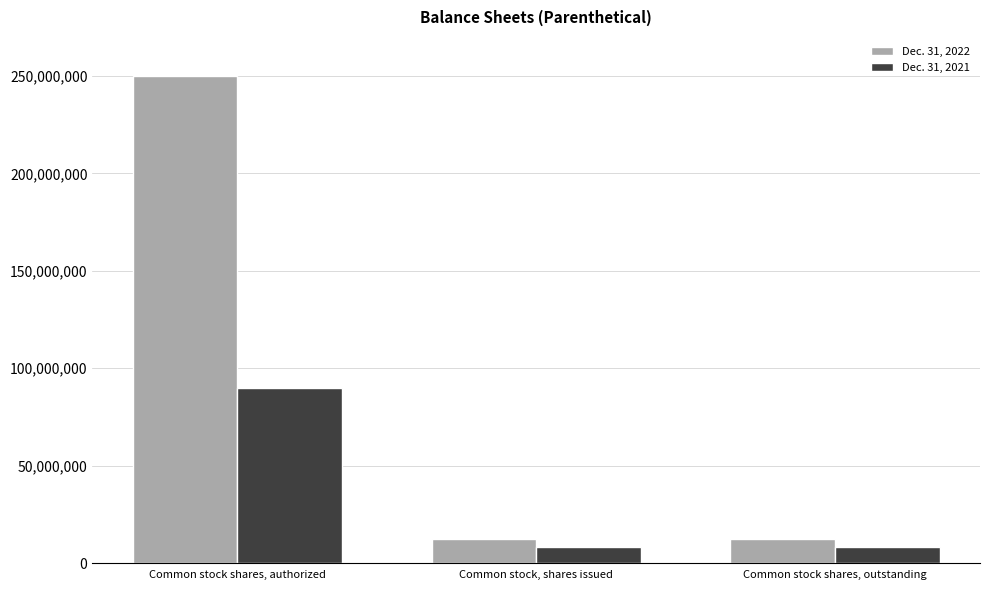

What is the smallest value displayed?

8328629